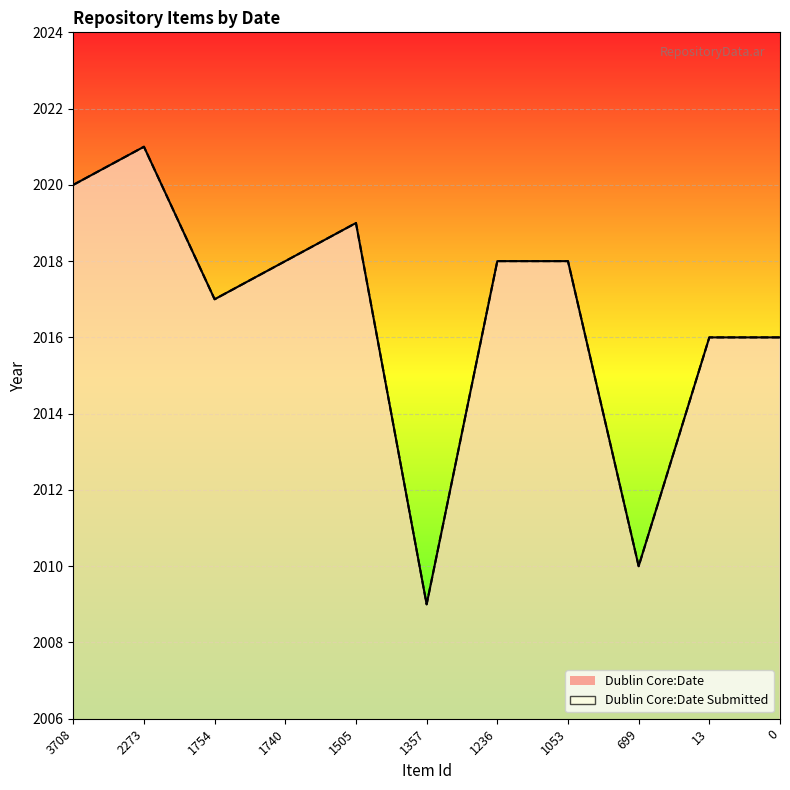

Which series has the widest spread of values?

Dublin Core:Date